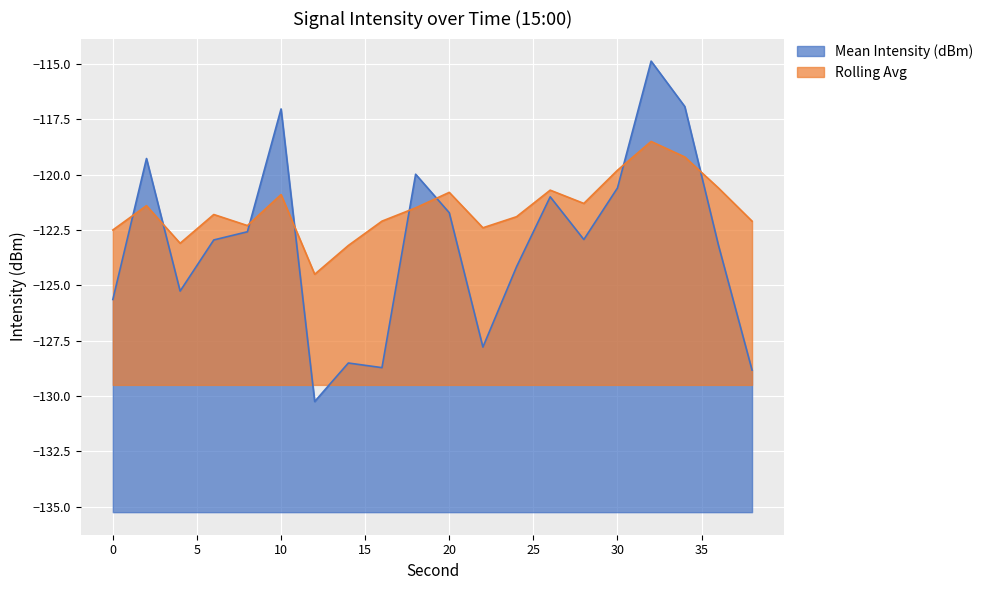

Which series ends up on top after the final intersection of Mean Intensity (dBm) and Rolling Avg?

Rolling Avg